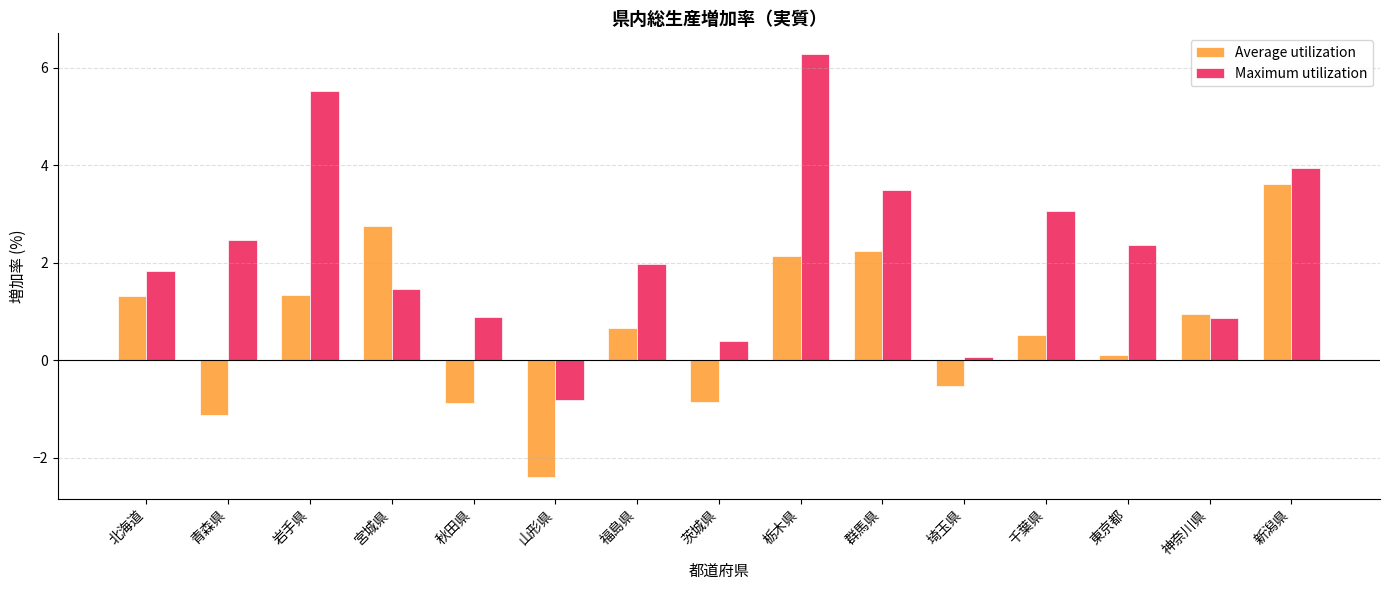

What position from the right is 千葉県?

4